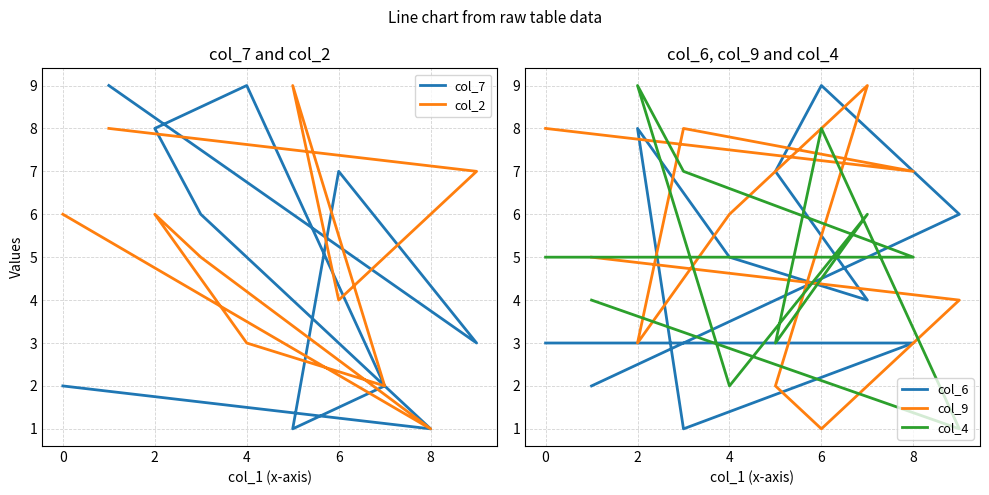

What is the difference between the col_2 values at 10 and 6?

4